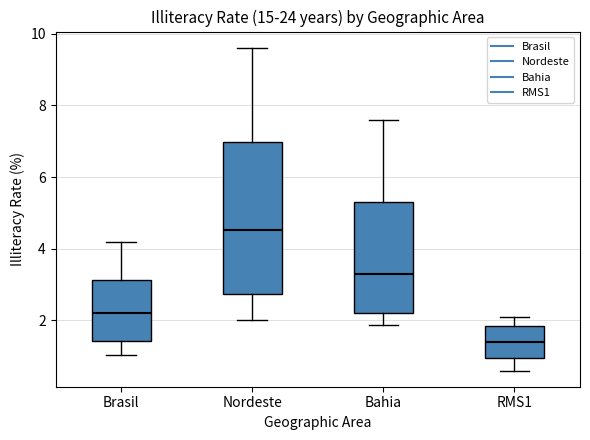

Reading left to right, read every box against the y-axis: the position of its median line, the range the box covers, and the ends of its whiskers. The values are not printed on the chart, so give them approximately, as read against the axis.

Brasil: median 2.2, box 1.4 to 3.2, whiskers 1.0 to 4.2
Nordeste: median 4.6, box 2.8 to 7.0, whiskers 2.0 to 9.6
Bahia: median 3.4, box 2.2 to 5.2, whiskers 1.8 to 7.6
RMS1: median 1.4, box 1.0 to 1.8, whiskers 0.6 to 2.0